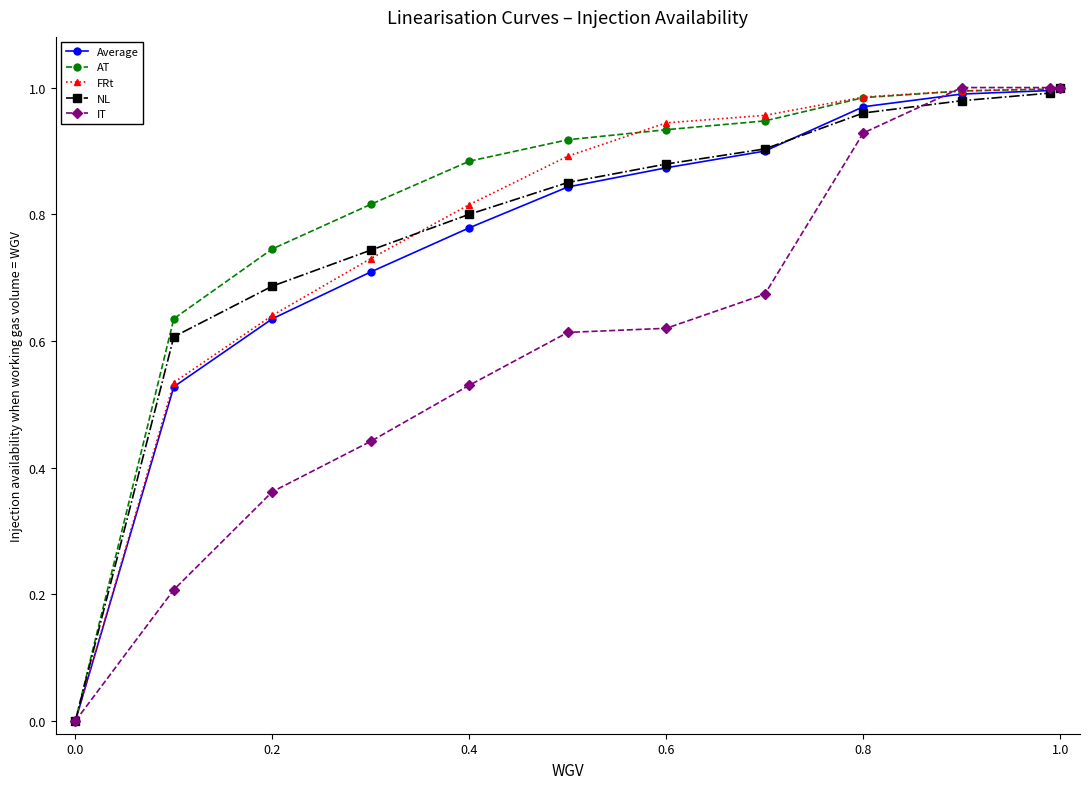

True or false: NL has more than 2 interior local peaks.

False